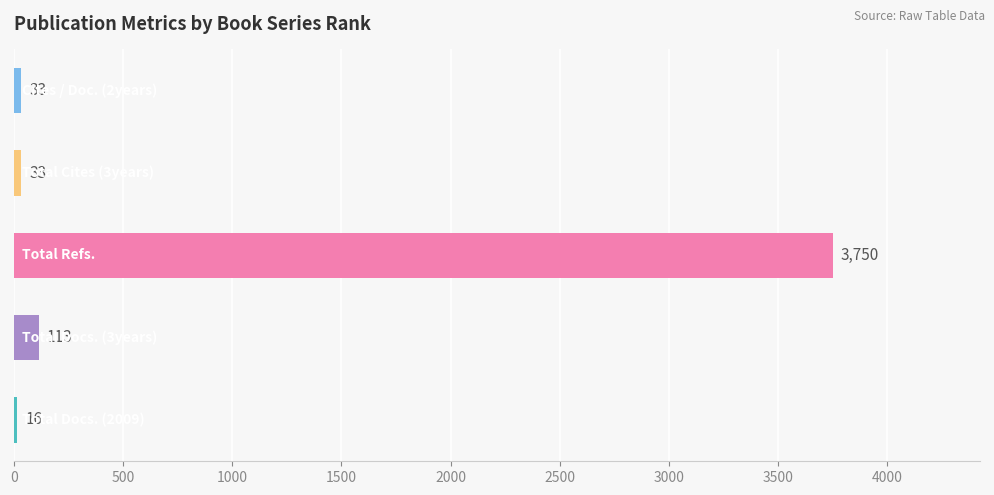

How many distinct data groups are displayed?

1